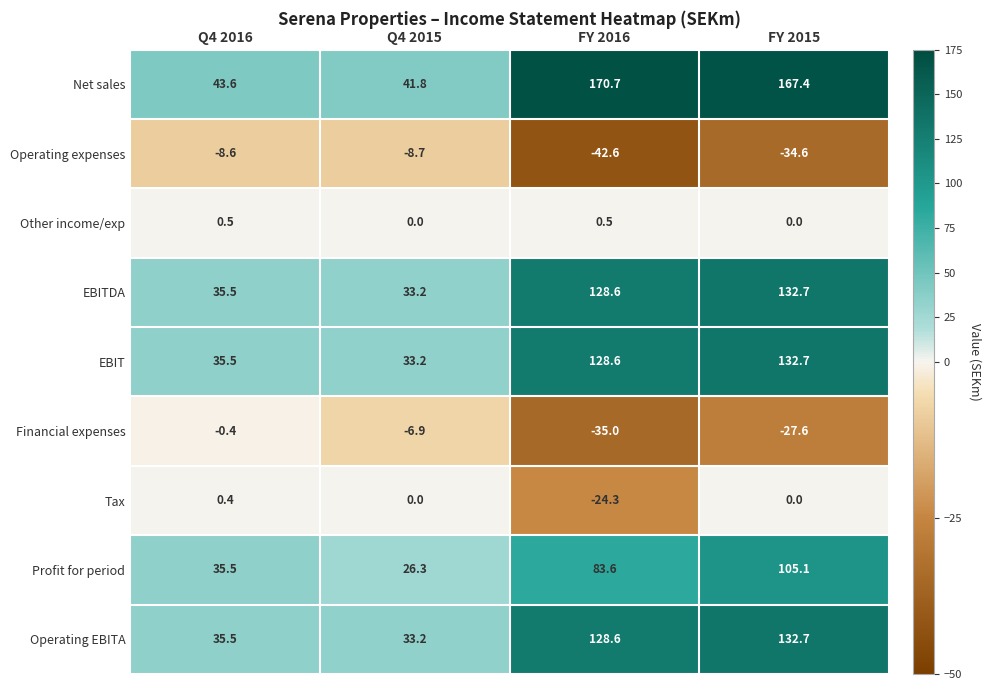

True or false: Profit for period has a value of 59.0 at FY 2015.

False